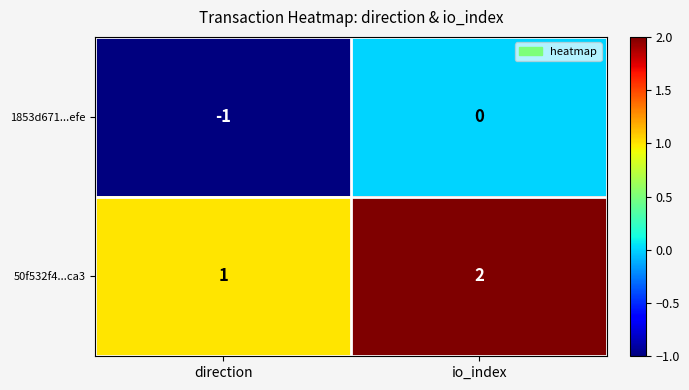

How many distinct data groups are displayed?

2